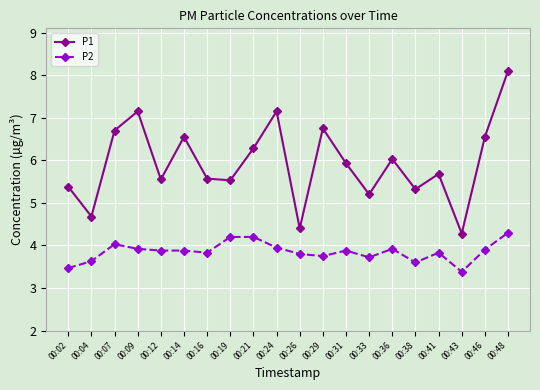

At which category does the chart reach its peak across all series?

00:48